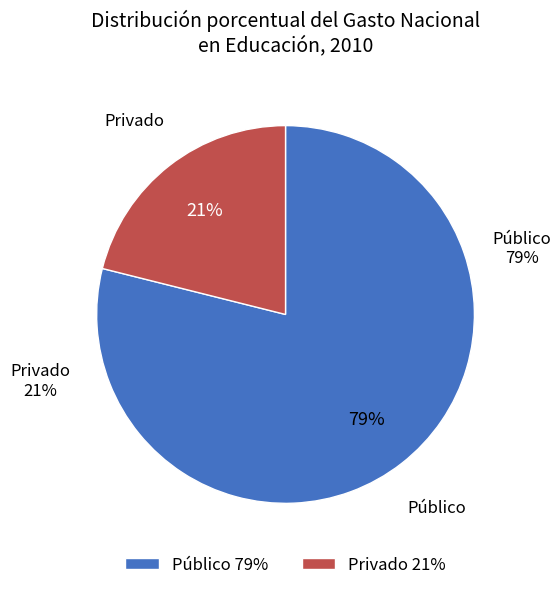

Which category accounts for the majority?

Público